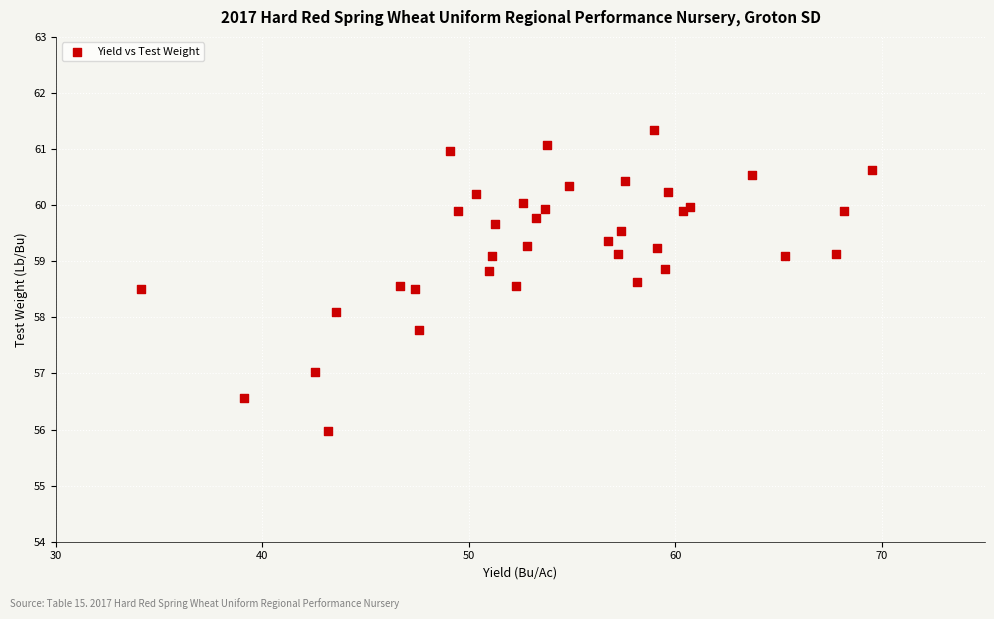

What Y value in the scatter plot is closest to 58?

58.1